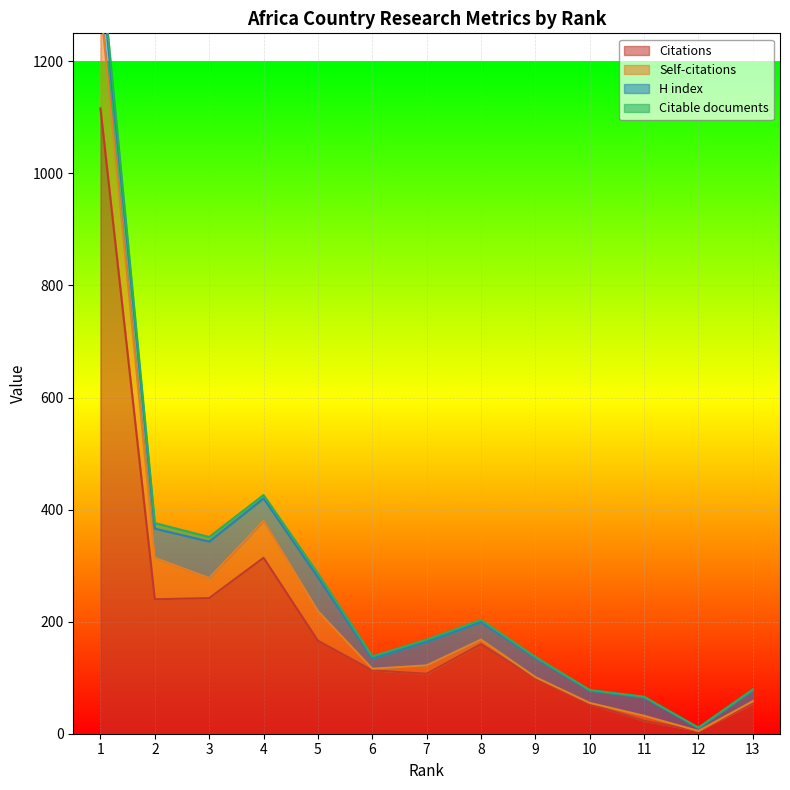

At which category does Self-citations reach its first local peak?

4